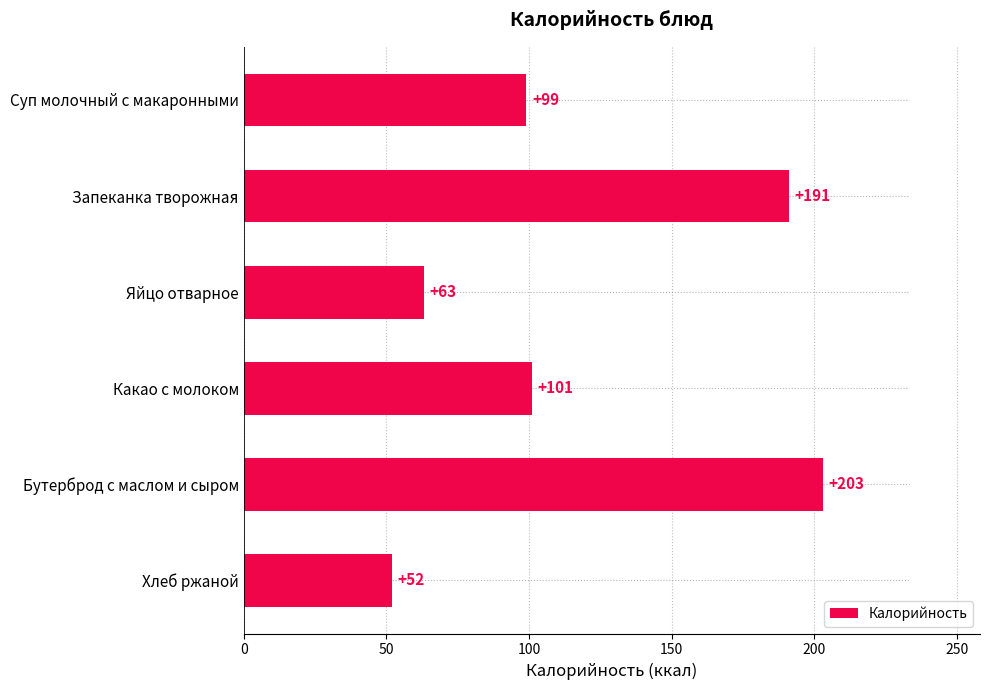

Which has a higher value, Яйцо отварное or Какао с молоком?

Какао с молоком